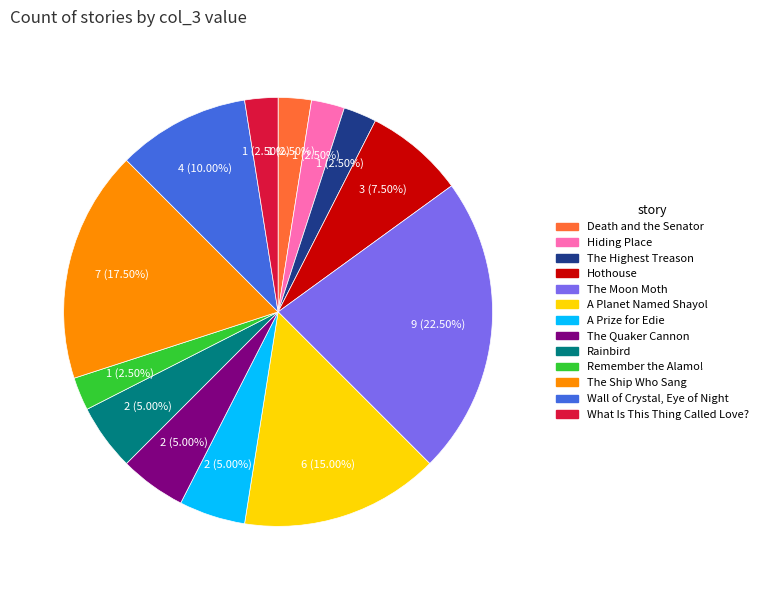

Count the number of slices in the pie.

13